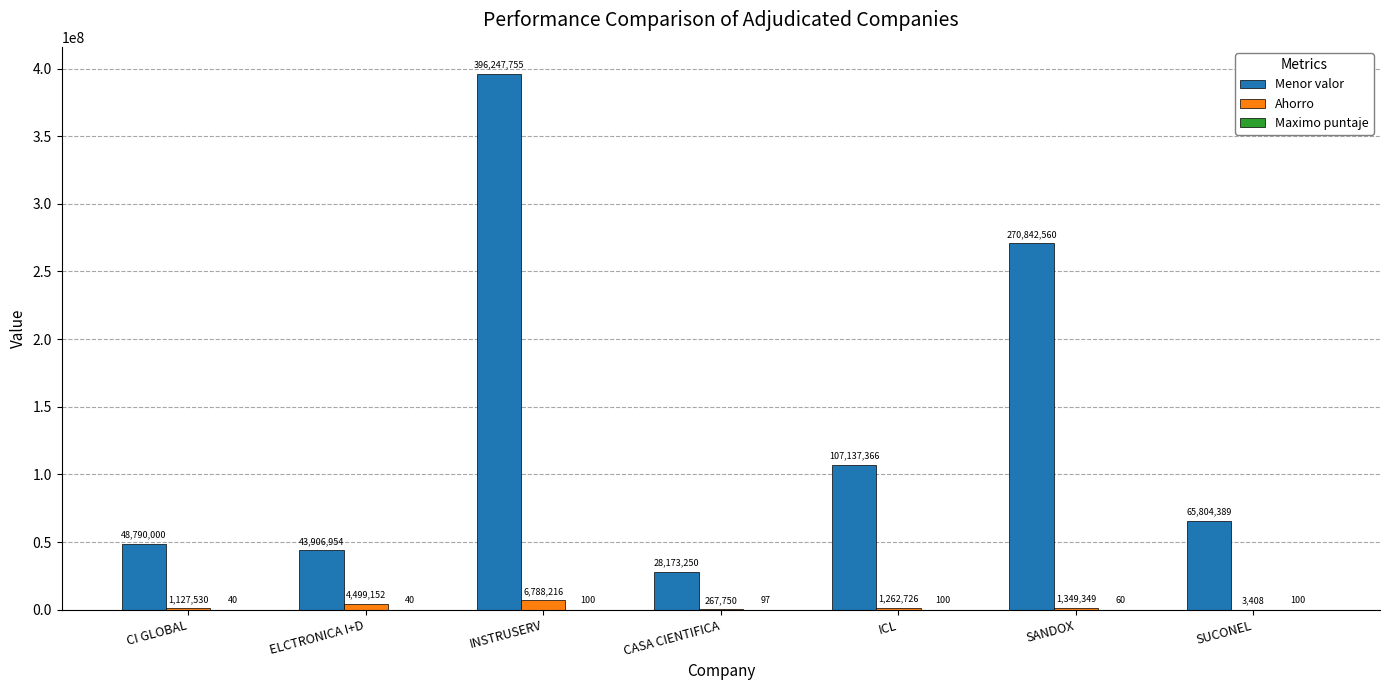

What is the total value across all series at ELCTRONICA I+D?

48406146.0